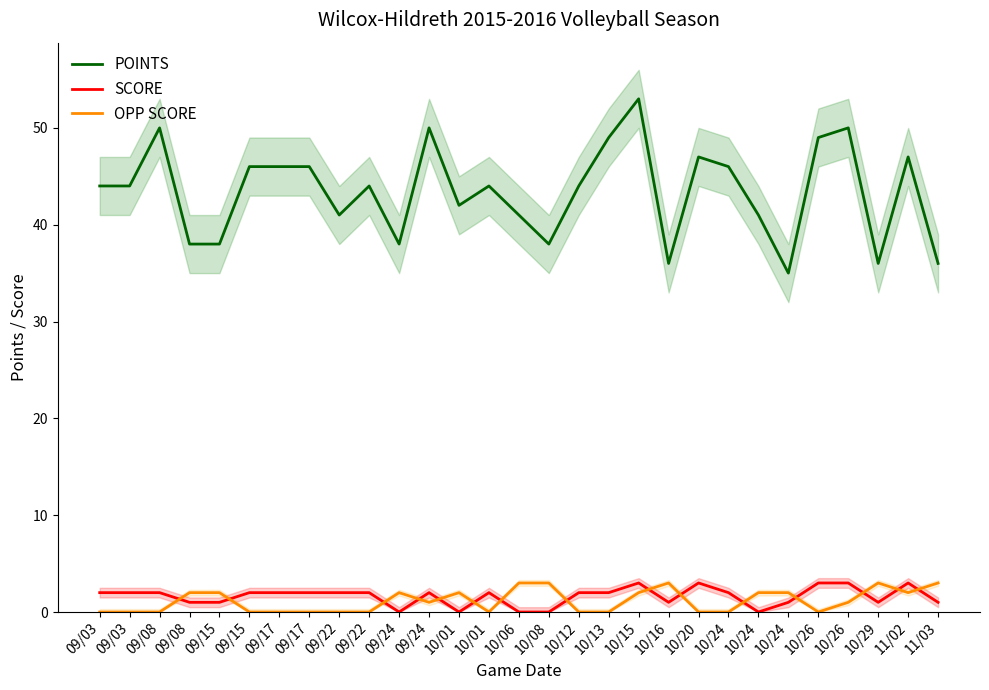

True or false: SCORE and POINTS cross at least once.

False